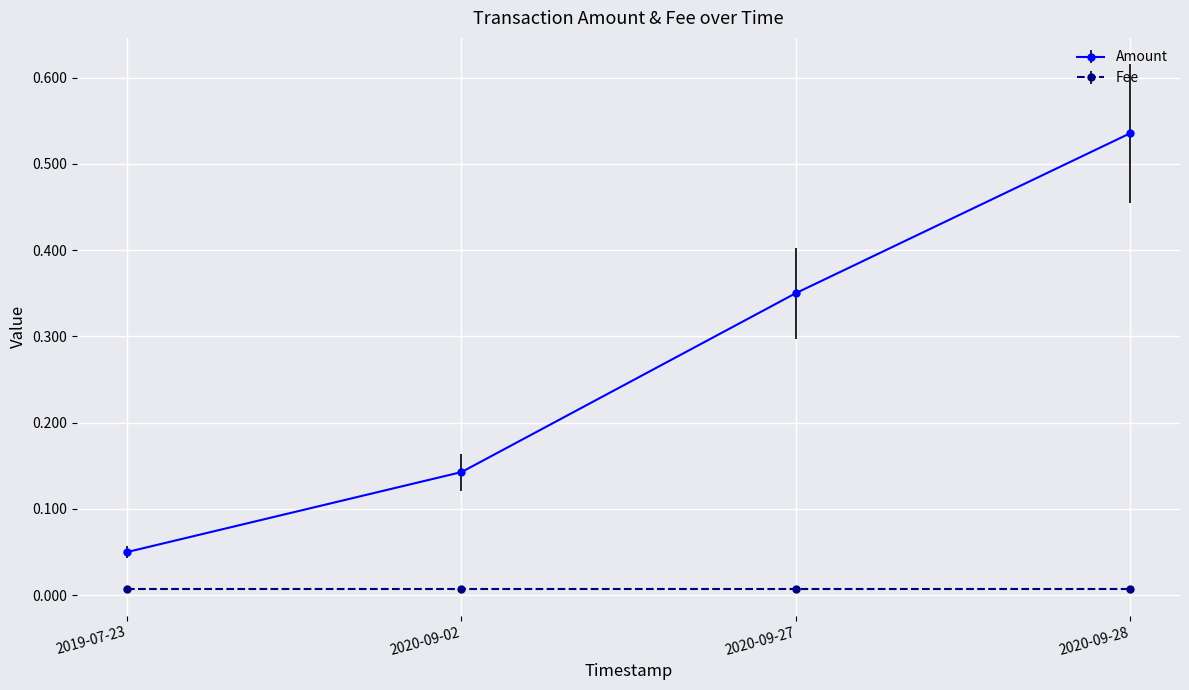

What is the label of the 1st point from the right?

2020-09-28